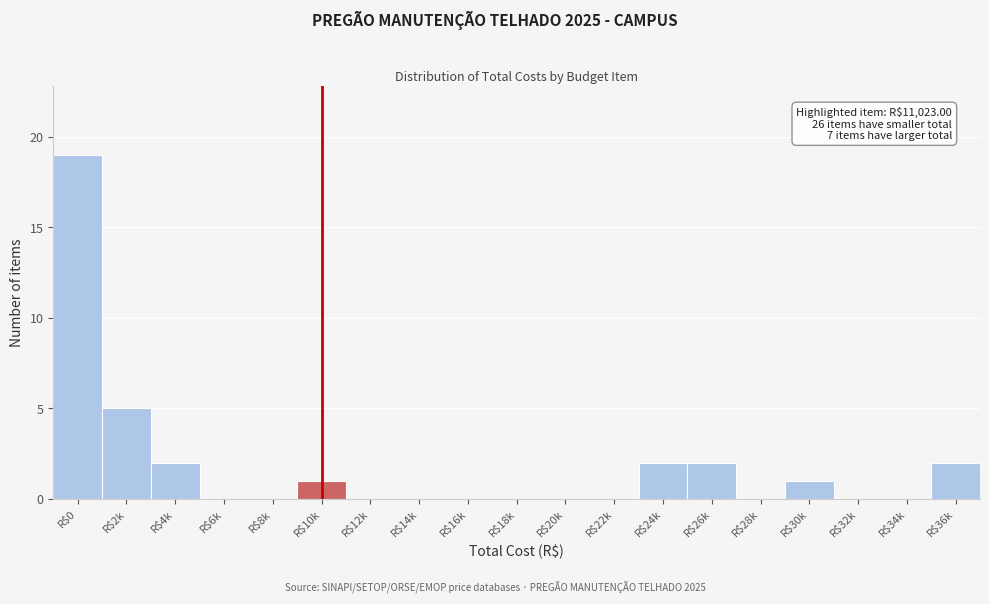

The value at R$14k is 0. True or false?

True